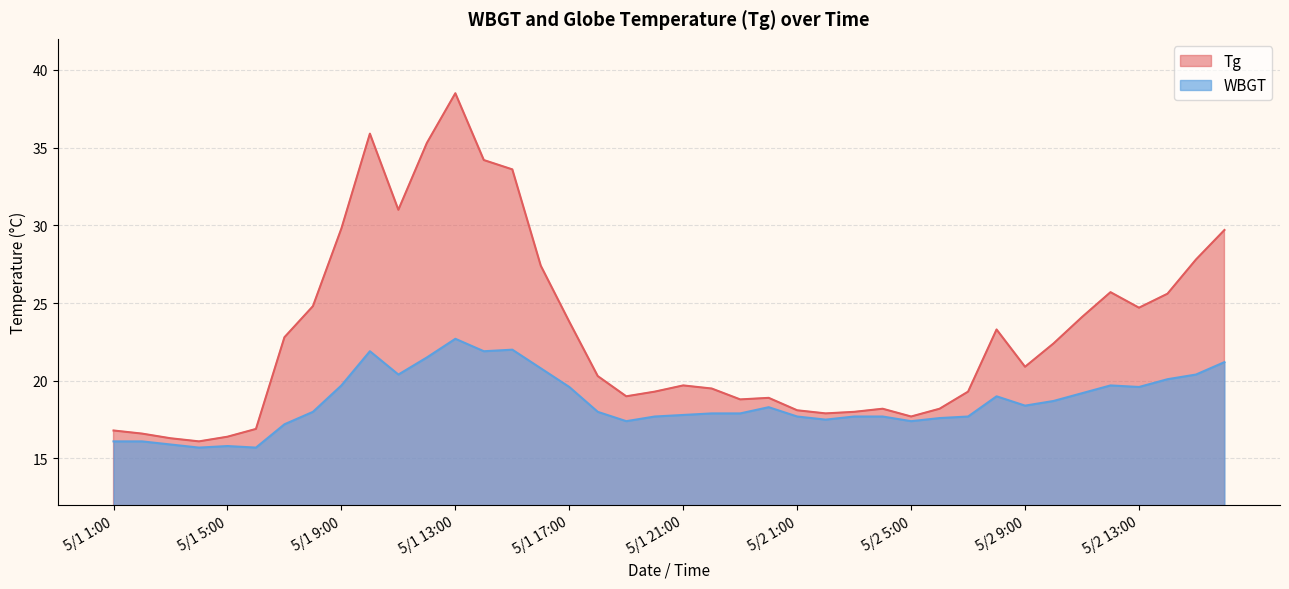

Rank the categories by Tg value from lowest to highest.

5/1 4:00, 5/1 3:00, 5/1 5:00, 5/1 2:00, 5/1 1:00, 5/1 6:00, 5/2 5:00, 5/2 2:00, 5/2 3:00, 5/2 1:00, 5/2 4:00, 5/2 6:00, 5/1 23:00, 5/1 24:00, 5/1 19:00, 5/1 20:00, 5/2 7:00, 5/1 22:00, 5/1 21:00, 5/1 18:00, 5/2 9:00, 5/2 10:00, 5/1 7:00, 5/2 8:00, 5/1 17:00, 5/2 11:00, 5/2 13:00, 5/1 8:00, 5/2 14:00, 5/2 12:00, 5/1 16:00, 5/2 15:00, 5/2 16:00, 5/1 9:00, 5/1 11:00, 5/1 15:00, 5/1 14:00, 5/1 12:00, 5/1 10:00, 5/1 13:00